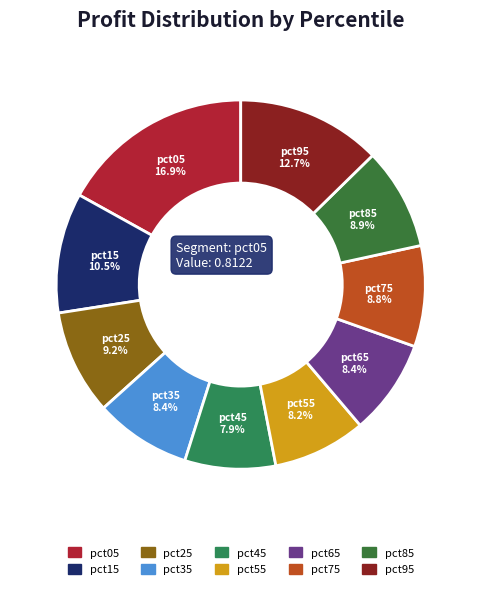

Is pct15 the majority of the pie?

No